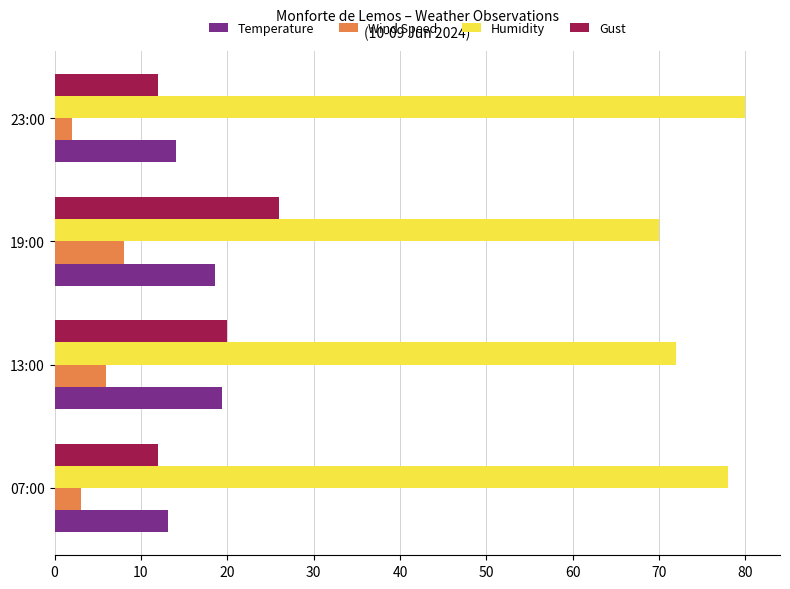

Is it true that Humidity equals 119.6 at 13:00?

False